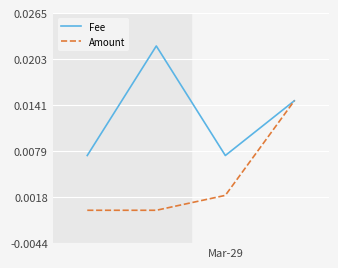

Which series has the largest total across all categories?

Fee